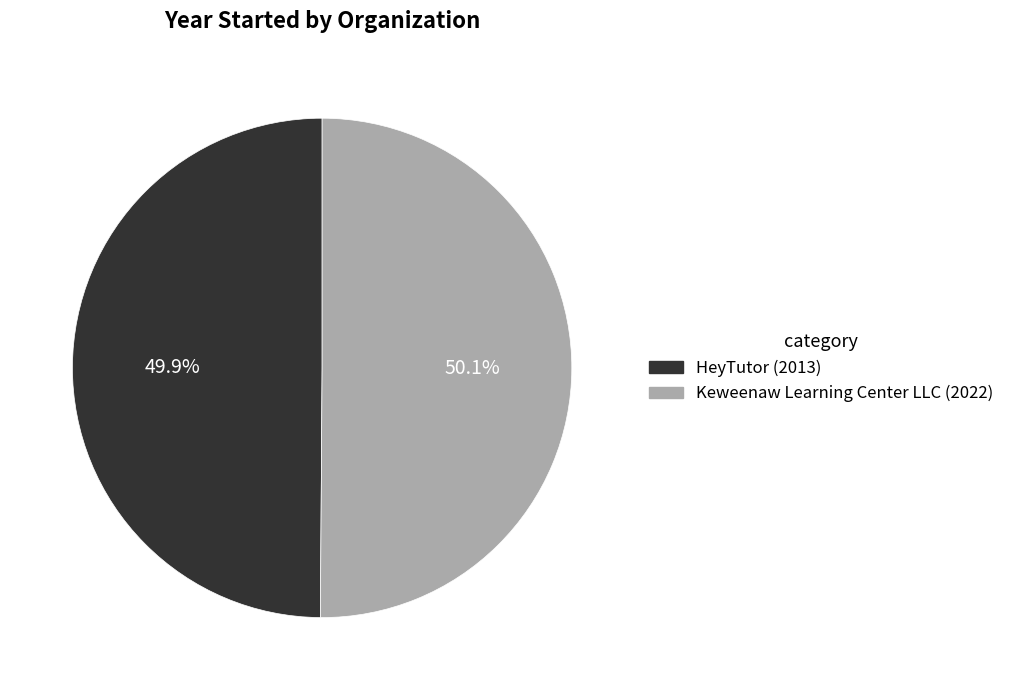

How many segments does this pie chart have?

2